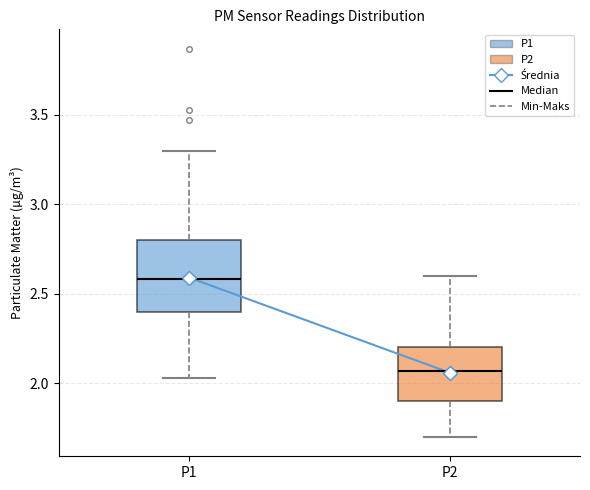

Where does the median line of the box for P1 sit on the y-axis? The values are not printed on the chart, so give them approximately, as read against the axis.

2.60